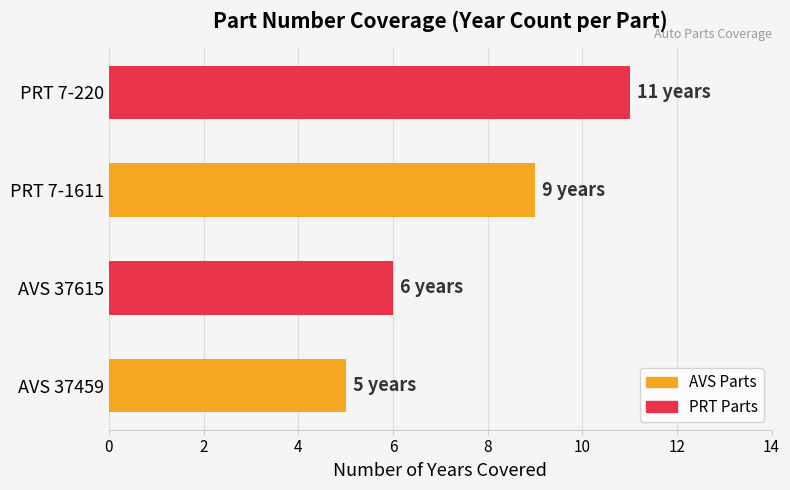

Rank the categories by value from highest to lowest.

PRT 7-220, PRT 7-1611, AVS 37615, AVS 37459